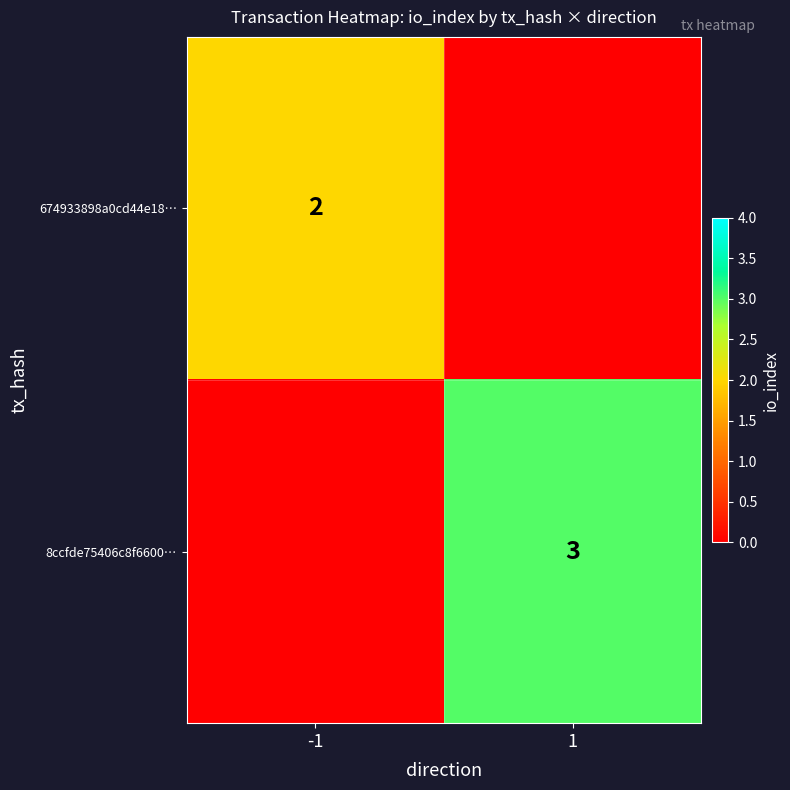

How many series are shown in this chart?

2